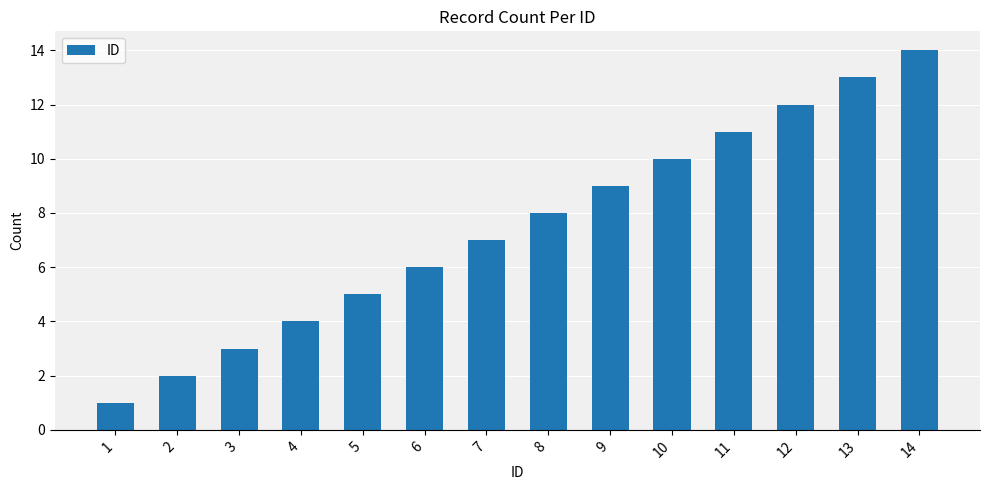

Are the bars grouped side by side (vs. stacked)?

No